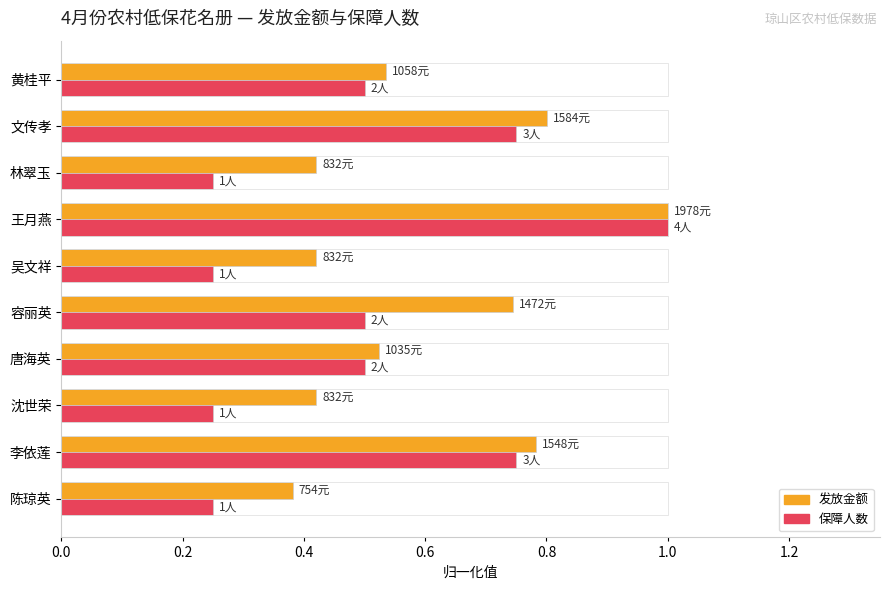

What is the sum of all 发放金额 values?

6.0